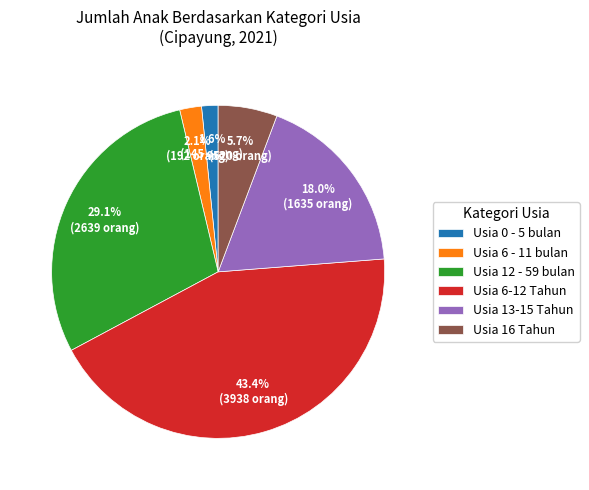

Count the number of slices in the pie.

6